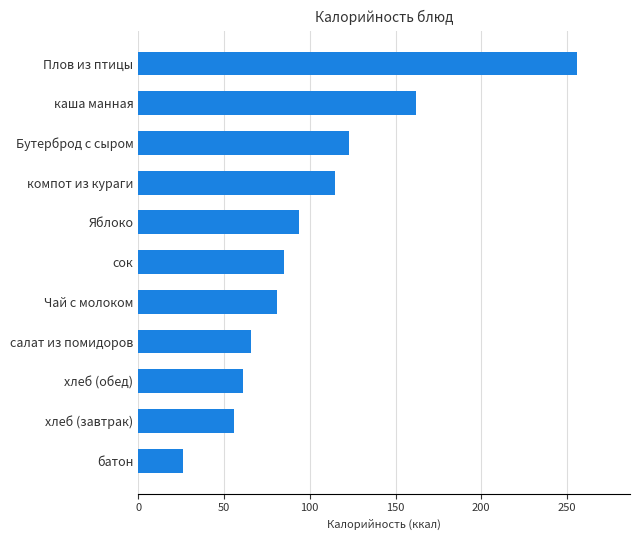

What is the smallest value displayed?

26